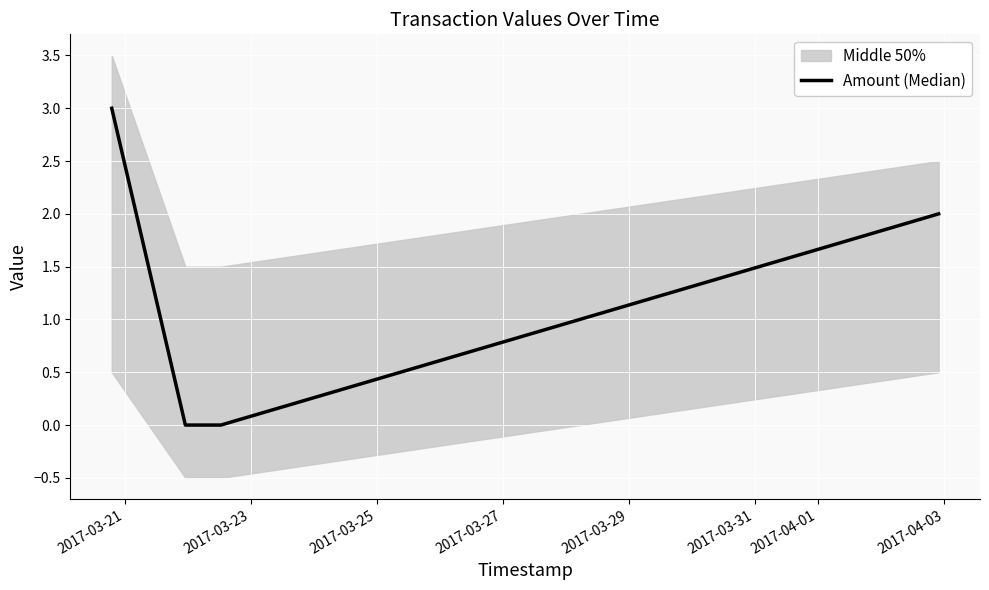

What is the maximum value for Amount (Median)?

3